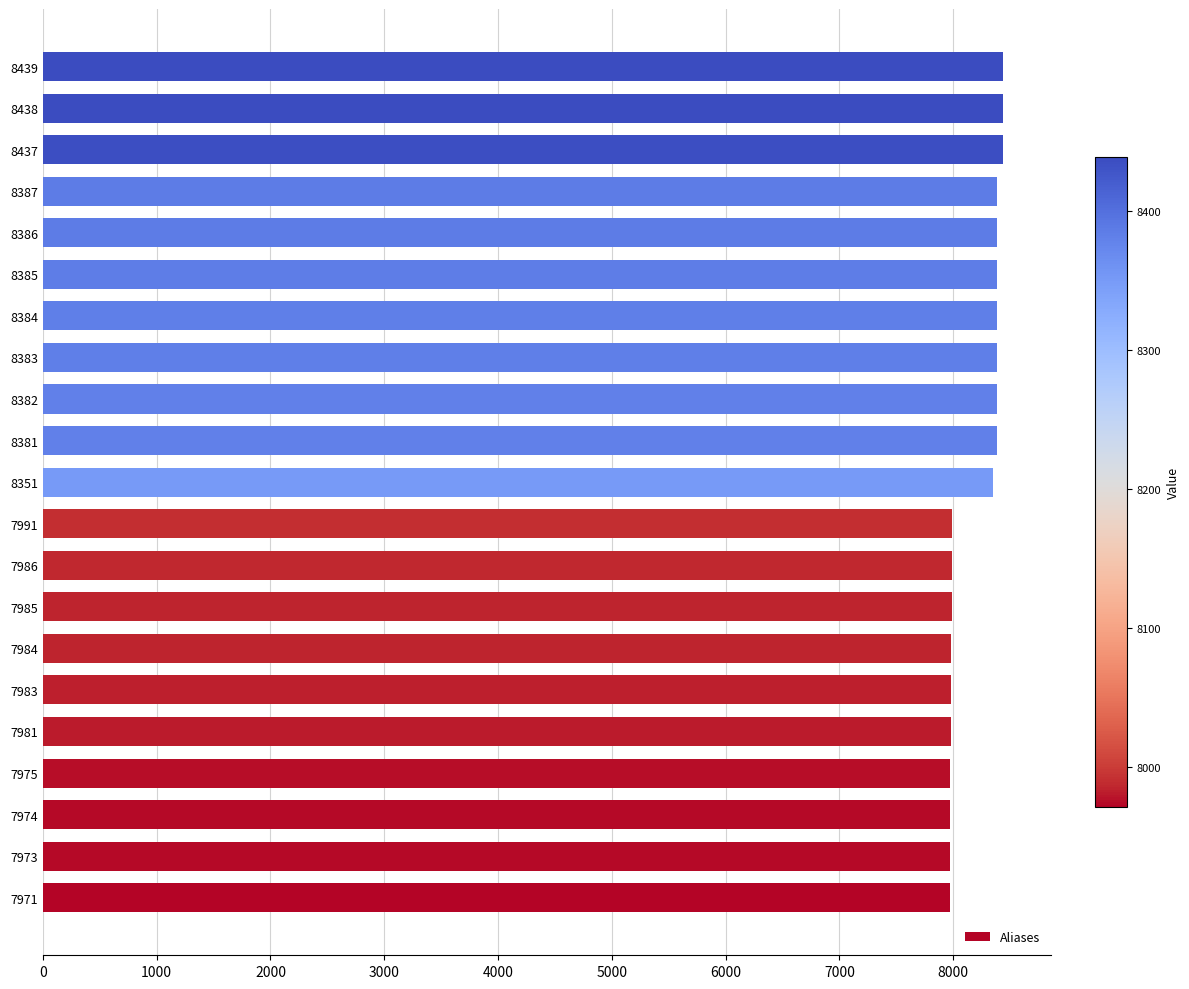

What is the ratio of the value at 8384 to the value at 8386?

1.0